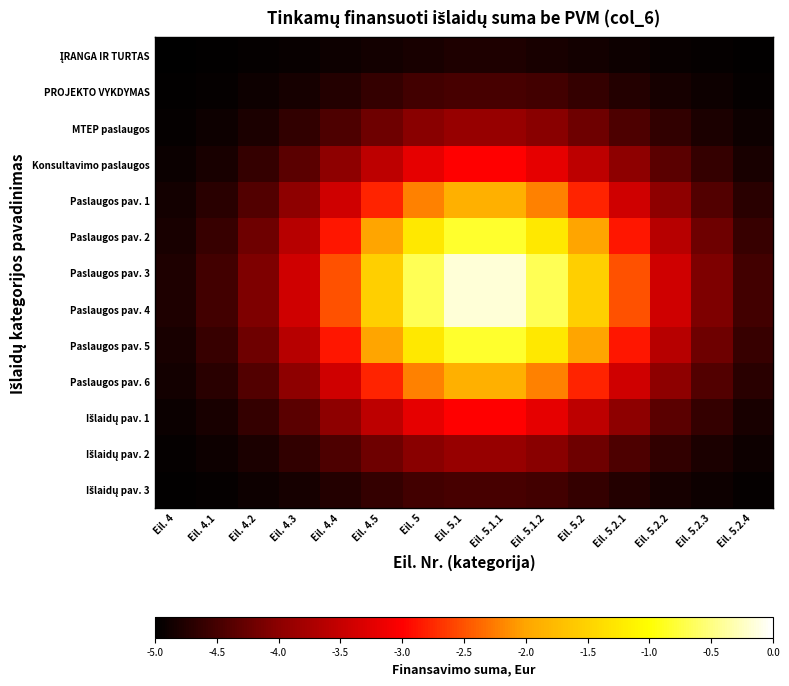

Rank the series by their maximum value, from highest to lowest.

Paslaugos pav. 3, Paslaugos pav. 4, Paslaugos pav. 2, Paslaugos pav. 5, Paslaugos pav. 1, Paslaugos pav. 6, Konsultavimo paslaugos, Išlaidų pav. 1, MTEP paslaugos, Išlaidų pav. 2, PROJEKTO VYKDYMAS, Išlaidų pav. 3, ĮRANGA IR TURTAS